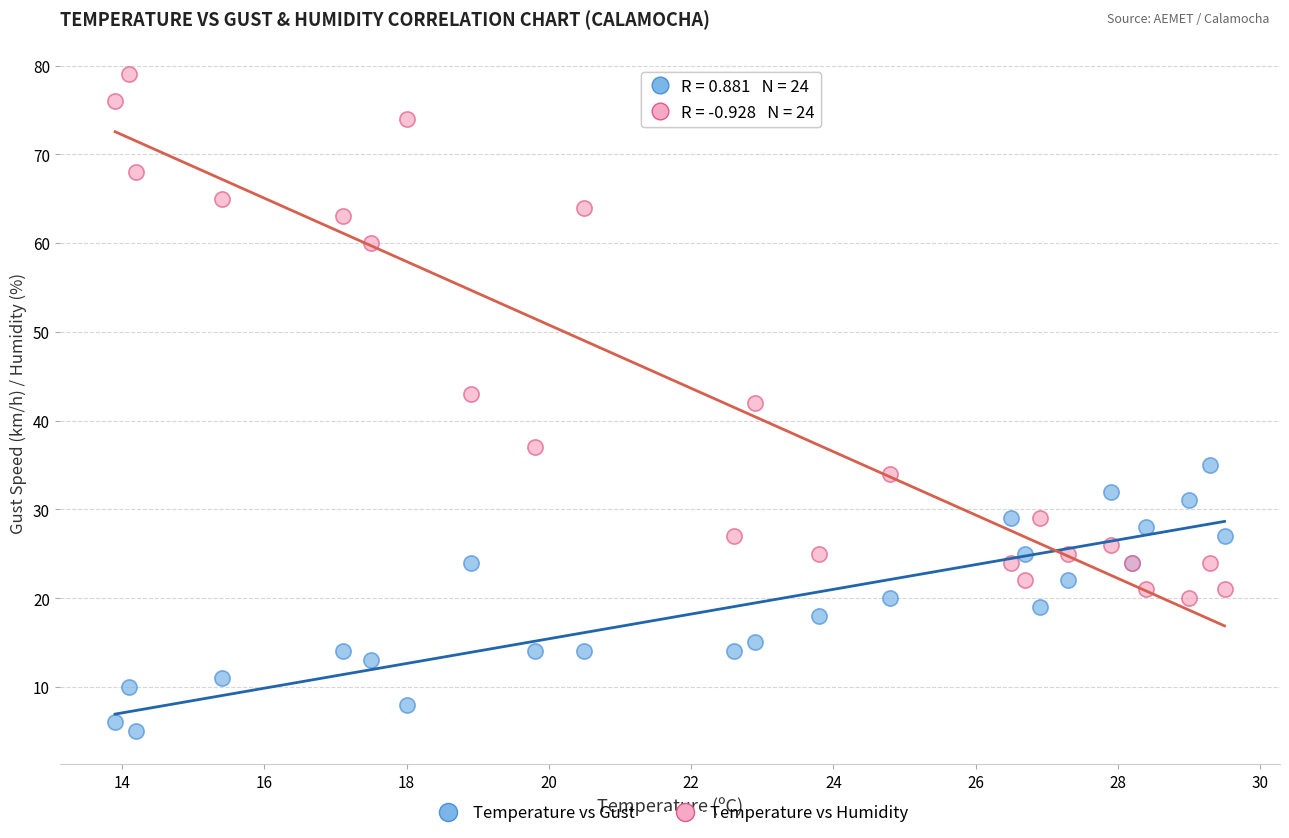

In the Temperature vs Humidity series, what Y value is closest to 49?

43